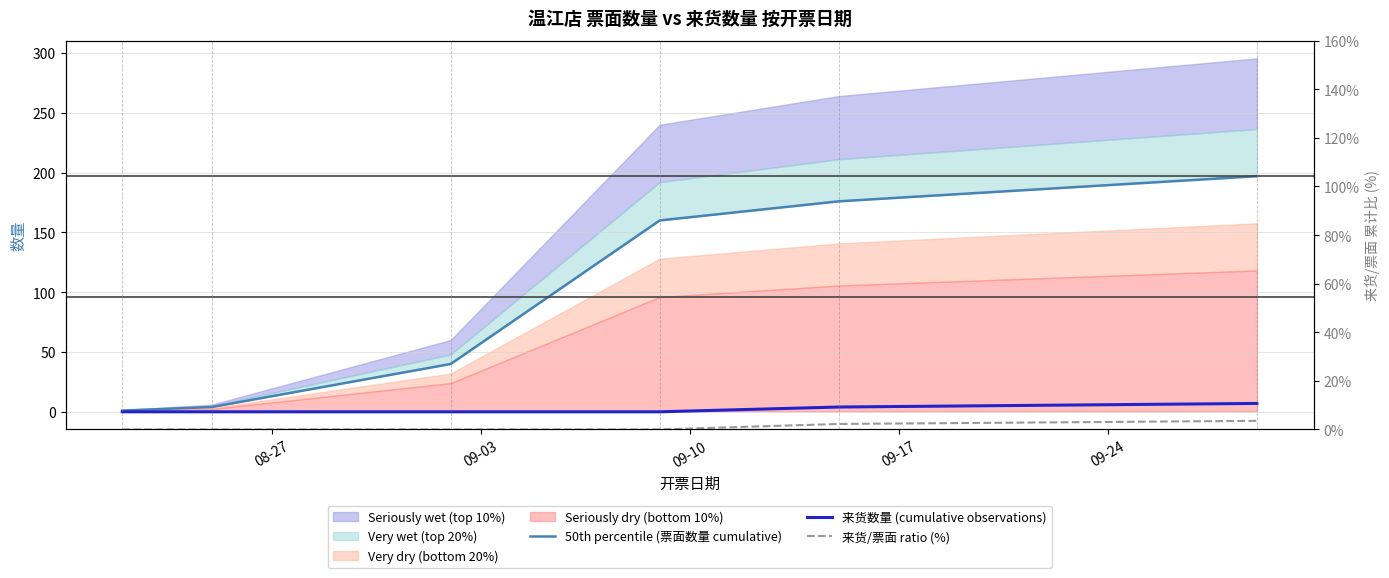

True or false: 来货数量 (cumulative observations) and 50th percentile (票面数量 cumulative) intersect in this chart.

False